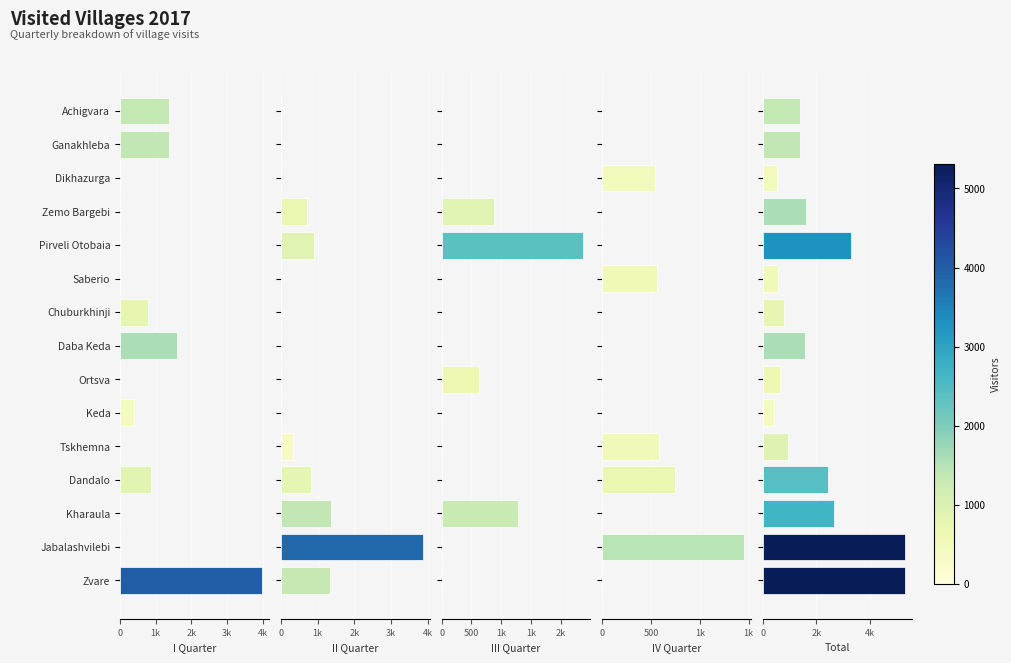

Is it true that IV Quarter equals 930 at Ortsva?

False